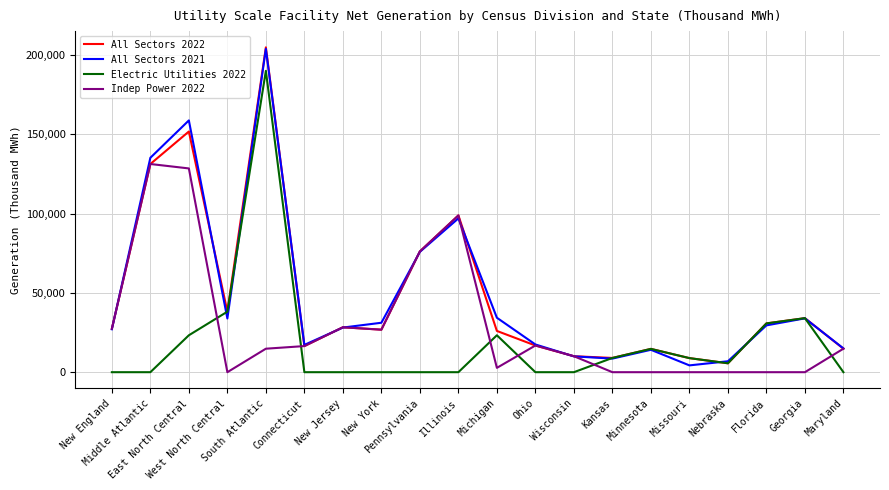

Which series ends up on top after the final intersection of Indep Power 2022 and Electric Utilities 2022?

Indep Power 2022